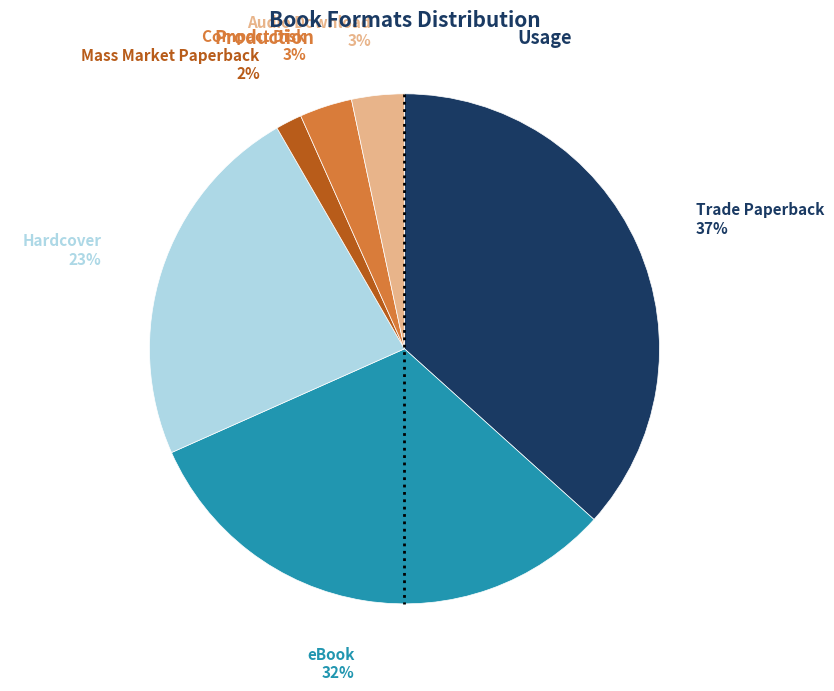

Approximately how many times larger is the value at Mass Market Paperback compared to Hardcover?

0.1